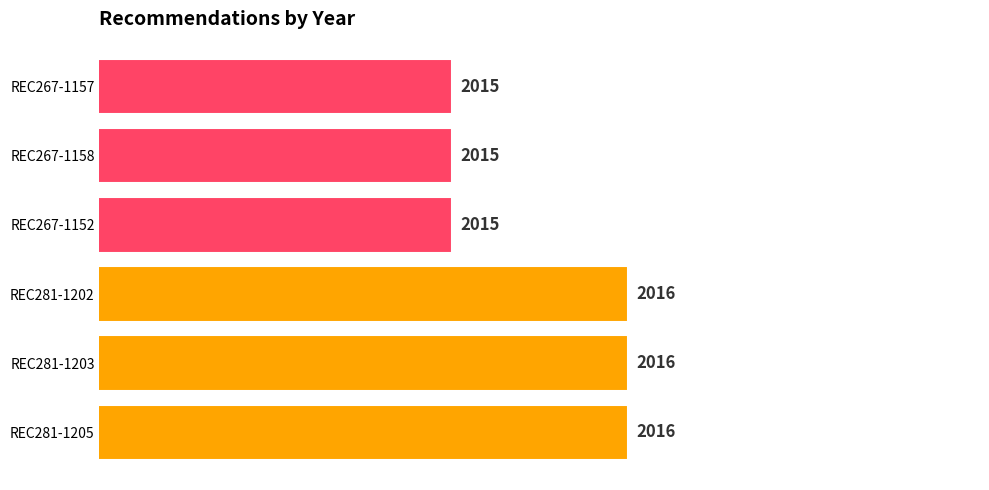

What is the sum of all values?

12093